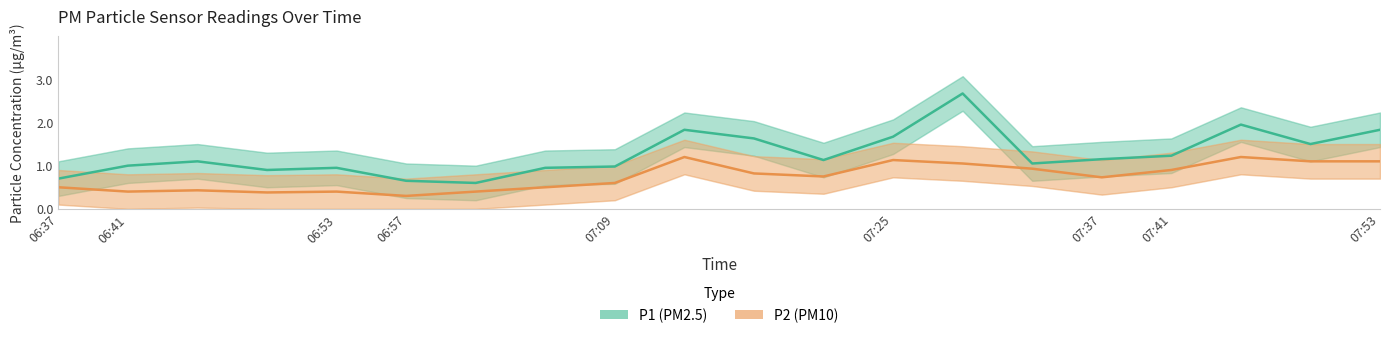

What is the maximum value for P1 (PM2.5)?

2.7